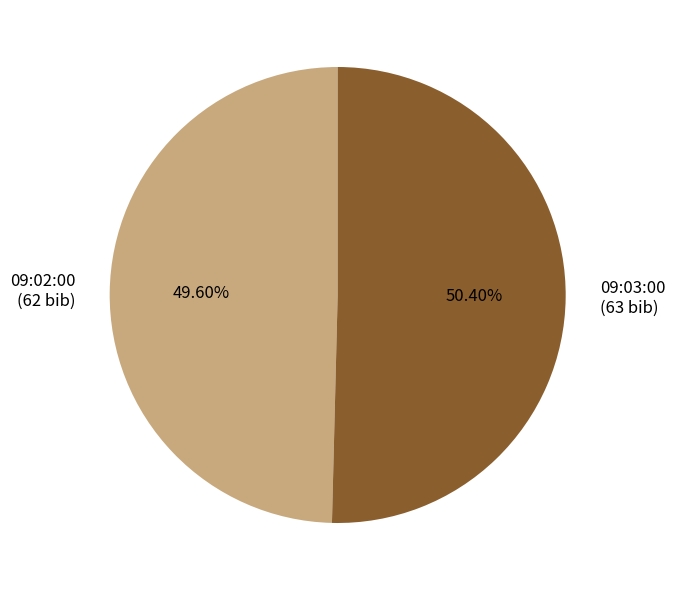

Is the sum of 09:03:00 and 09:02:00 greater than half?

Yes